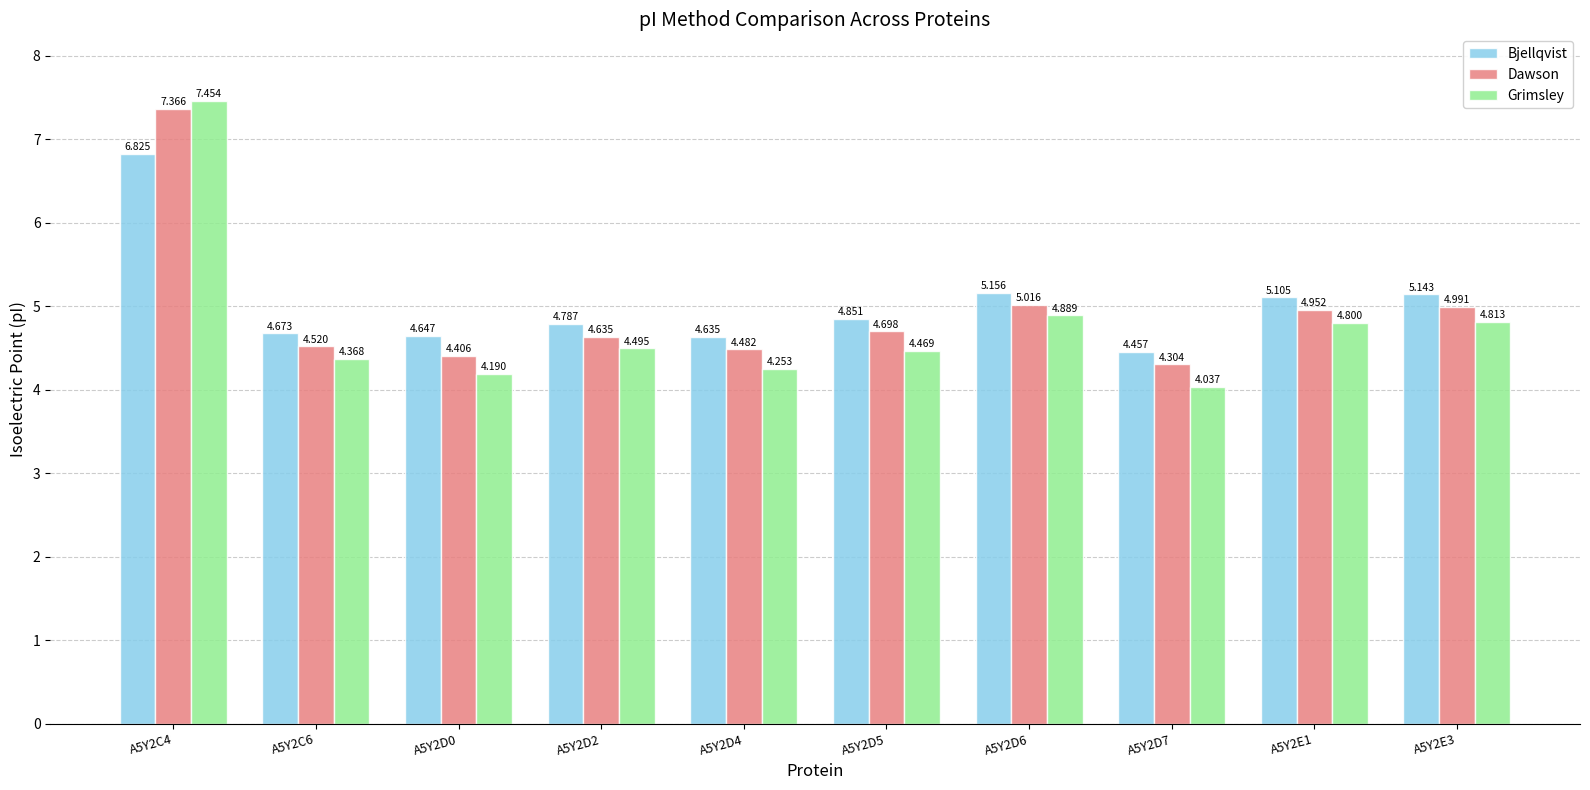

Between A5Y2C4 and A5Y2D5, which series saw the biggest shift?

Grimsley